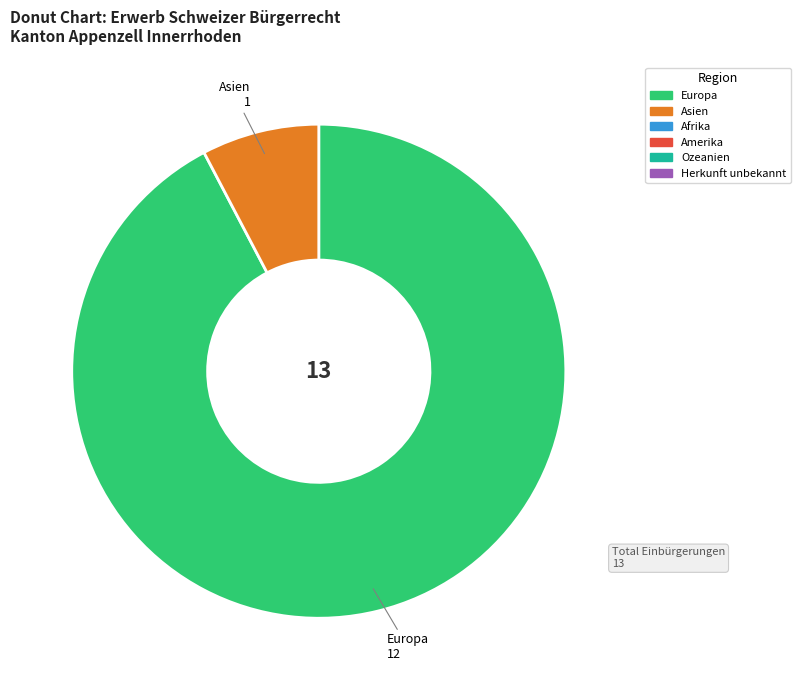

Is there a majority slice in this chart?

Yes